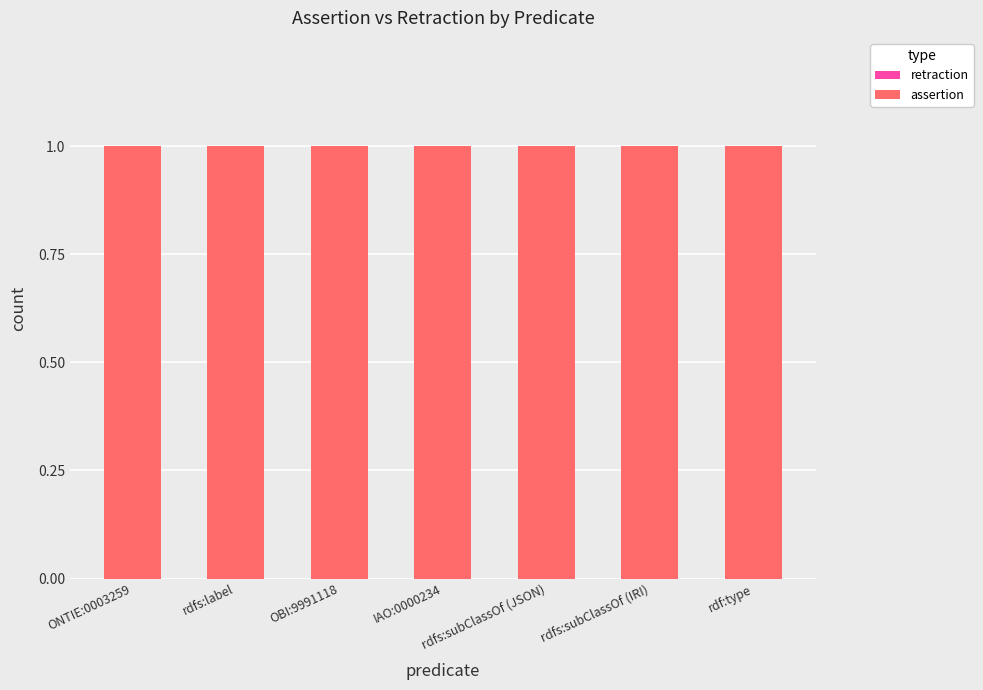

Which has a higher value, rdfs:subClassOf (JSON) or ONTIE:0003259?

rdfs:subClassOf (JSON)